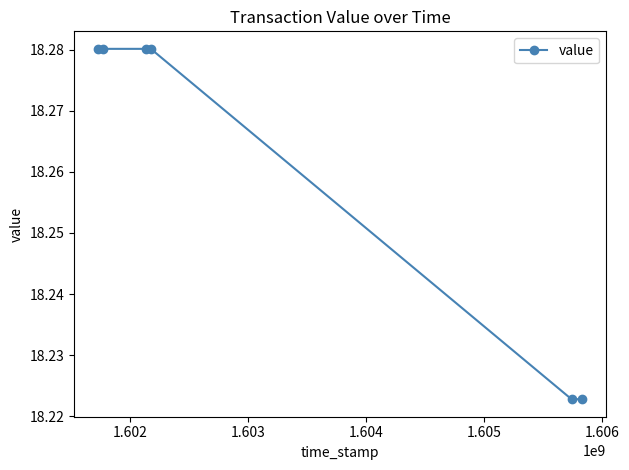

Count the values in the range 18 to 19.

6